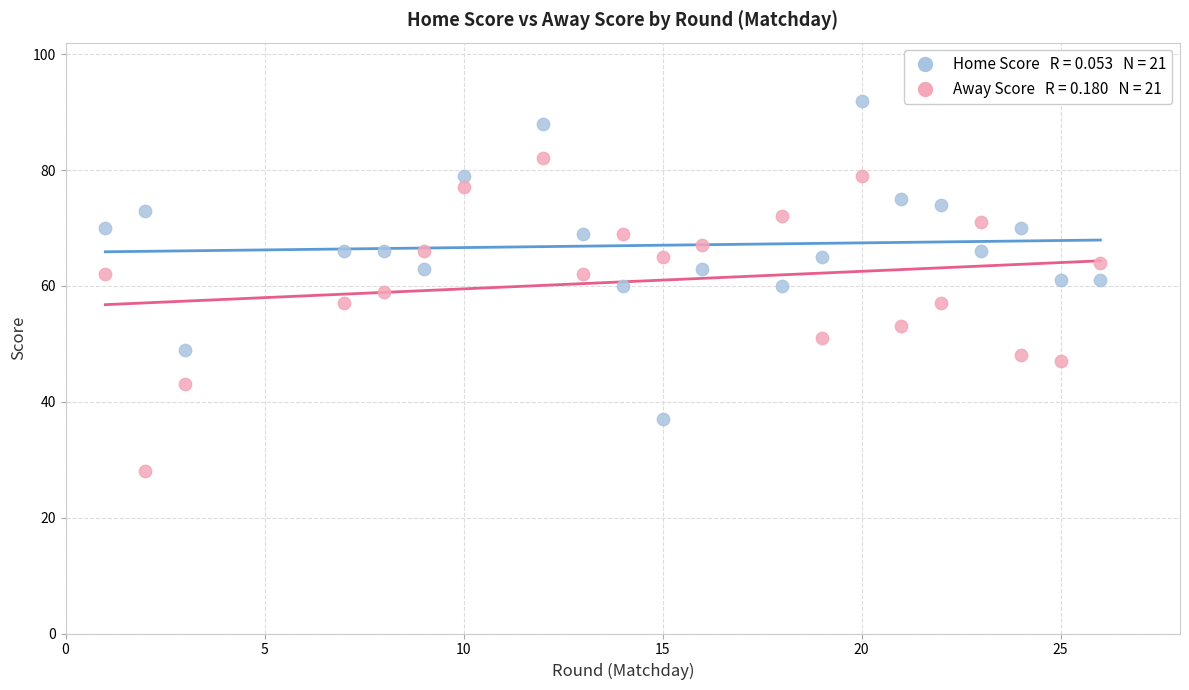

Across all data points, what is the range of X values (max minus min)?

25